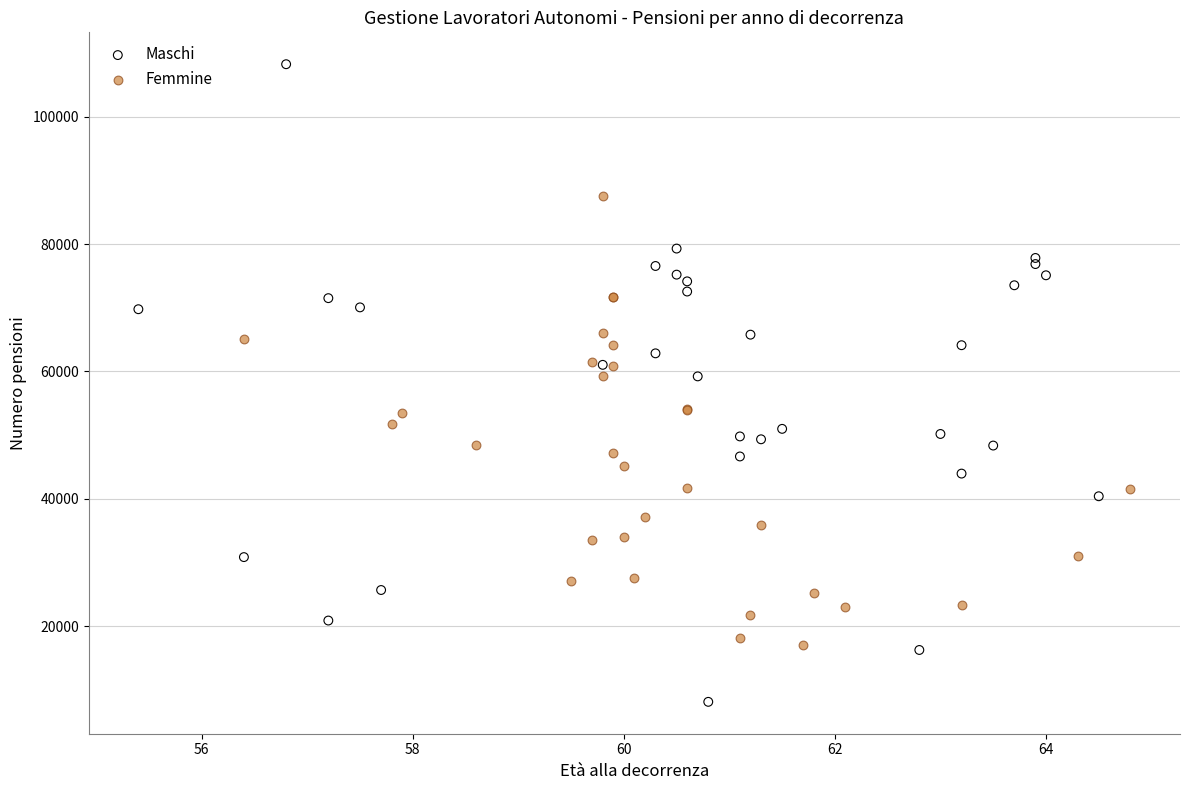

Which series reaches the maximum Y coordinate?

Maschi